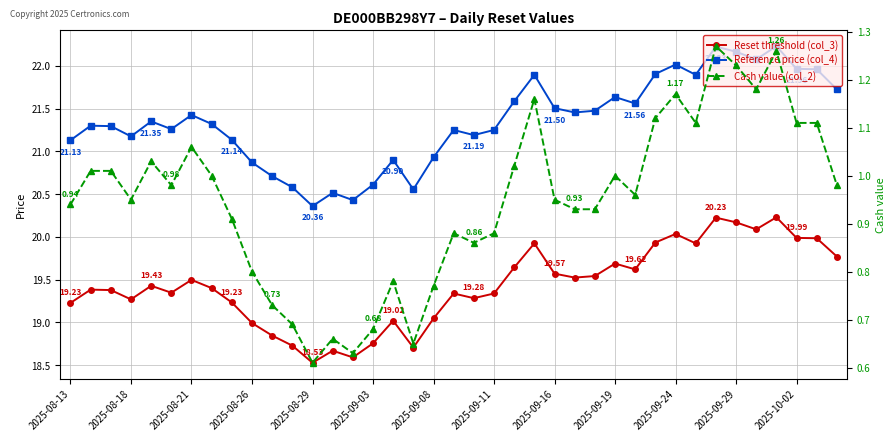

What is the sum of all Reset threshold (col_3) values?

757.9